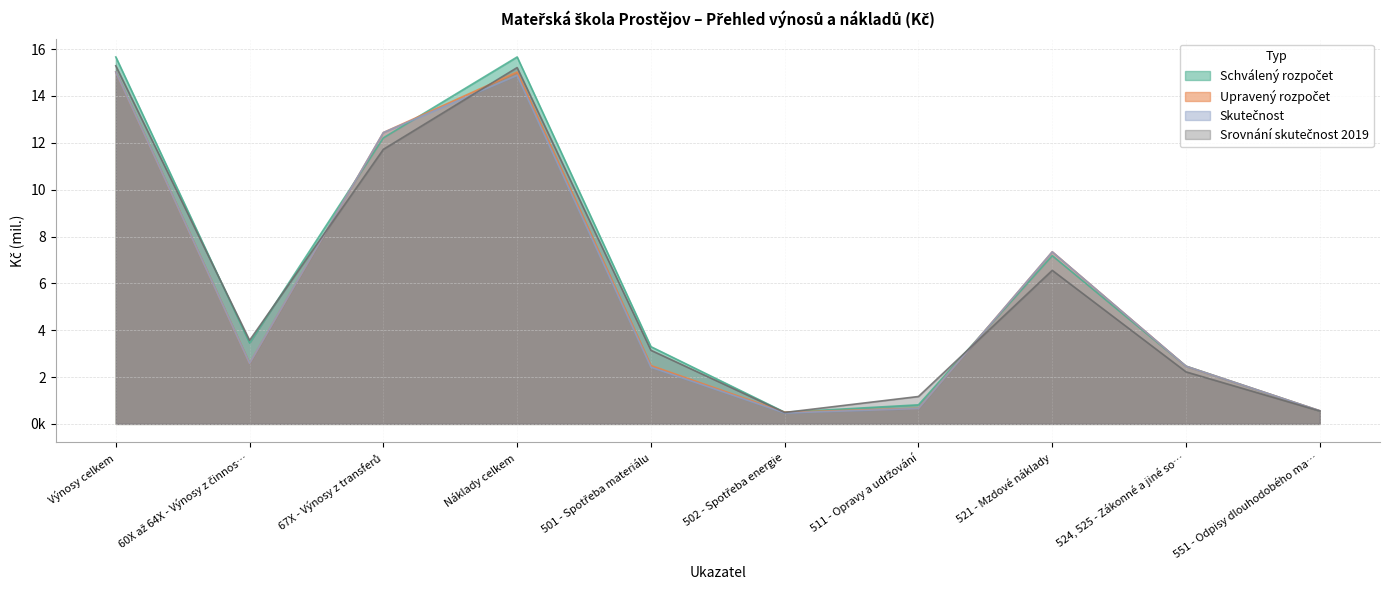

What value does the Upravený rozpočet series have at 521 - Mzdové náklady?

7346988